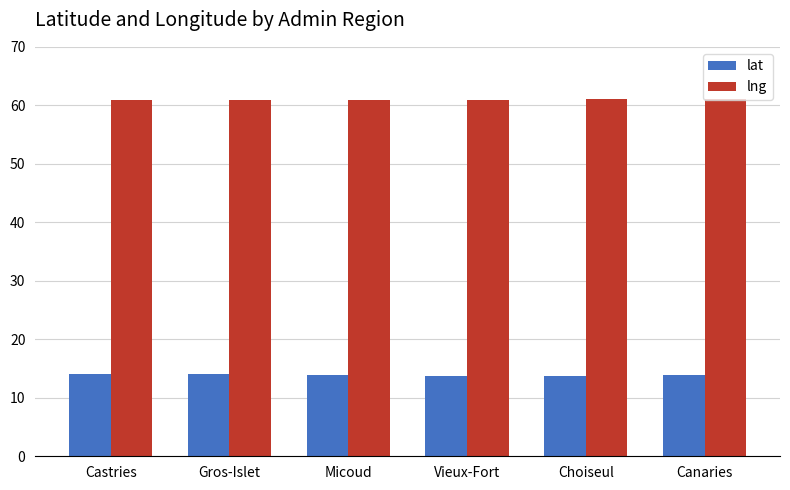

At Choiseul, list the series in order from smallest to largest.

lat, lng